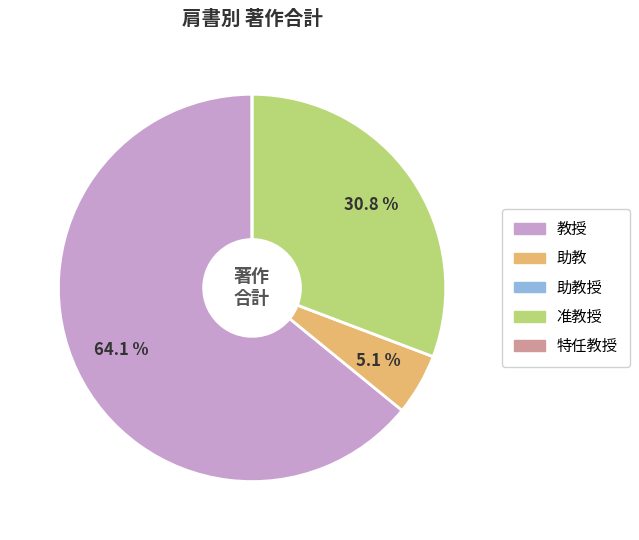

Is there any slice that represents more than half of the pie?

Yes